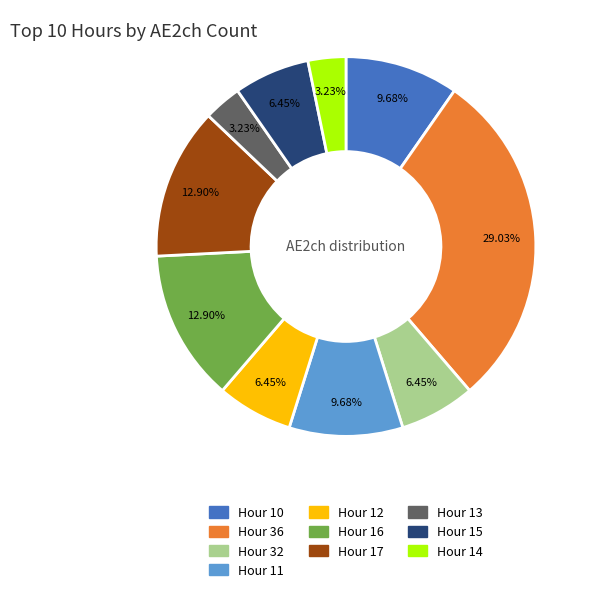

Combined, do Hour 12 and Hour 11 account for over 50%?

No